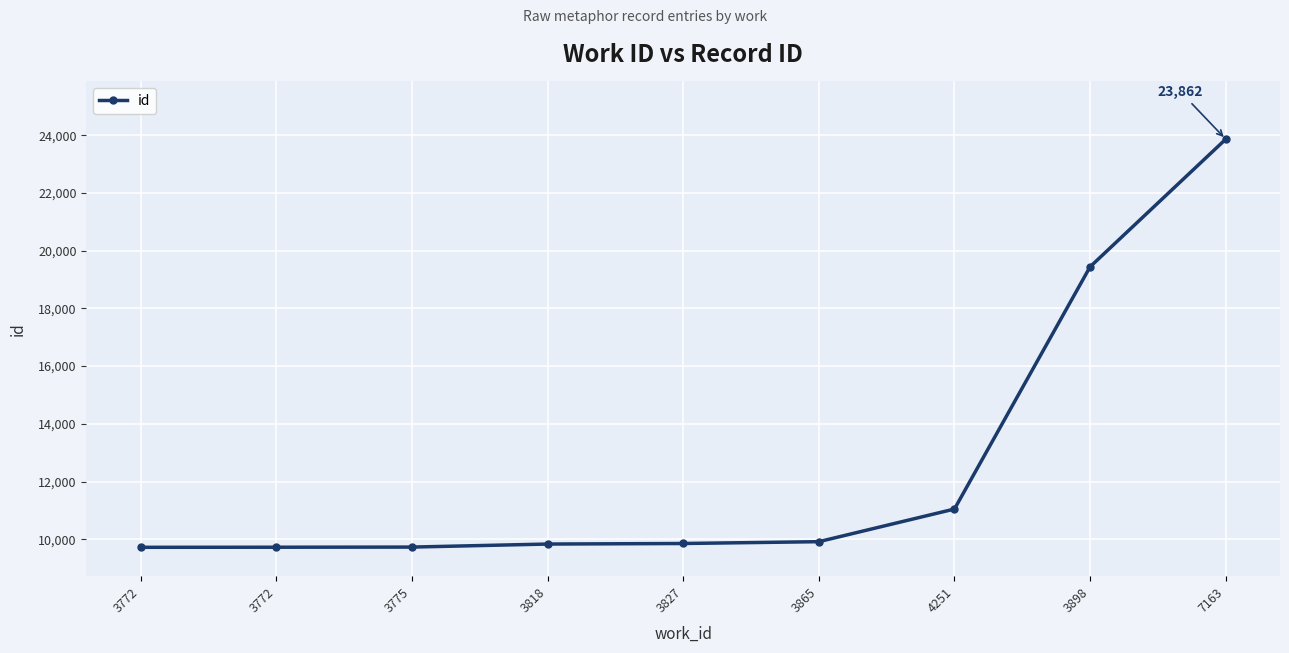

Does the chart have visible grid lines?

Yes